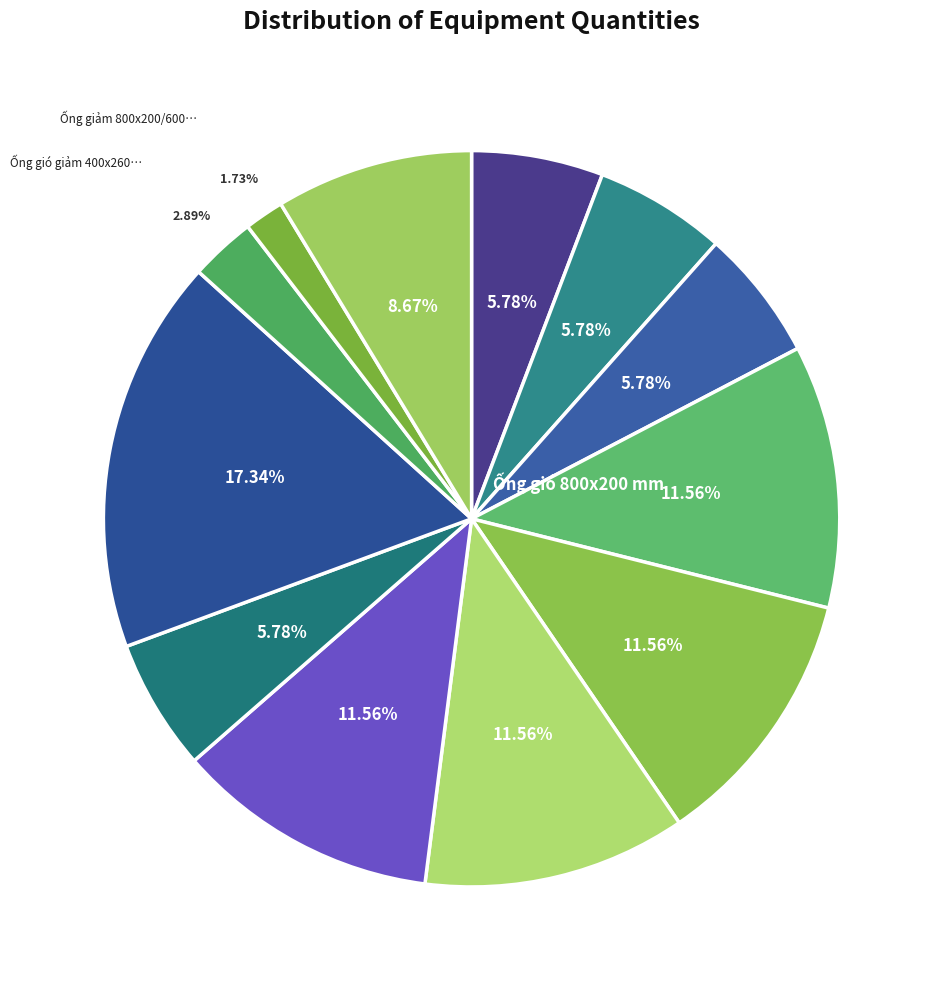

To the nearest percent, what is the difference between the largest and smallest slice percentages?

16%